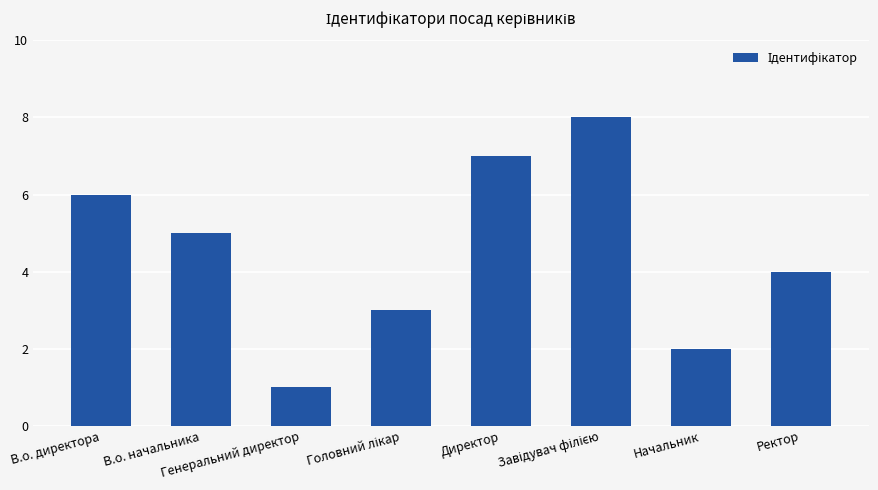

What is the difference between the second highest and minimum values?

6